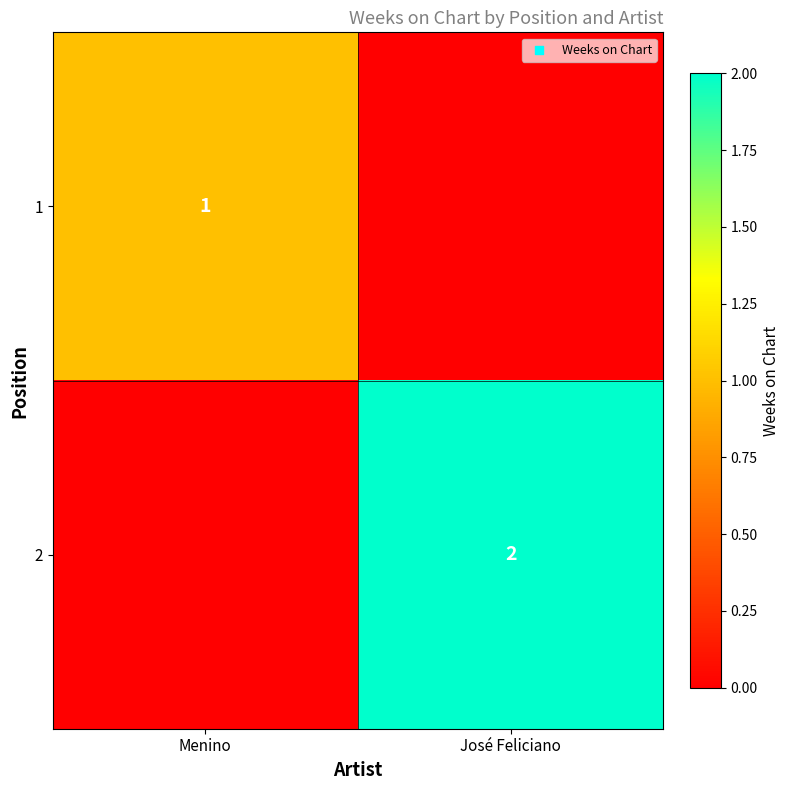

The value of 1 at Menino is 1. True or false?

True